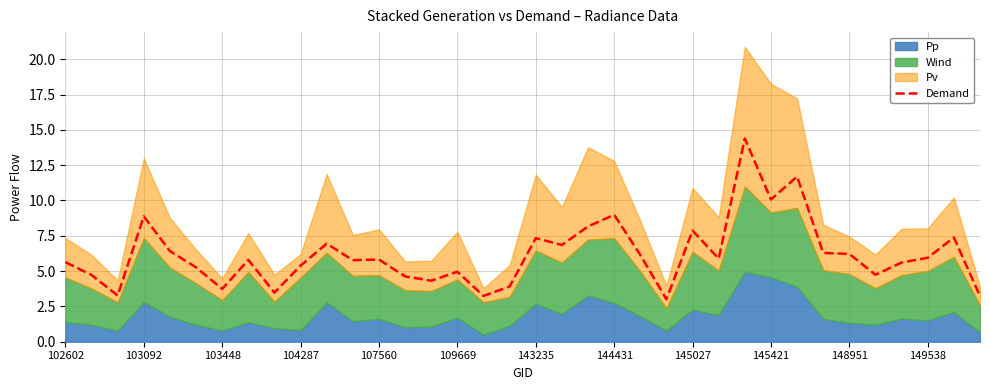

Reading left to right, extract all data points from this chart.

5.6	4.7	3.3	8.9	6.4	5.3	3.7	5.8	3.5	5.4	6.9	5.8	5.8	4.6	4.3	5.0	3.2	3.9	7.3	6.8	8.2	9.0	6.1	3.0	7.9	5.9	14.4	10.1	11.7	6.3	6.2	4.7	5.6	5.9	7.4	3.2